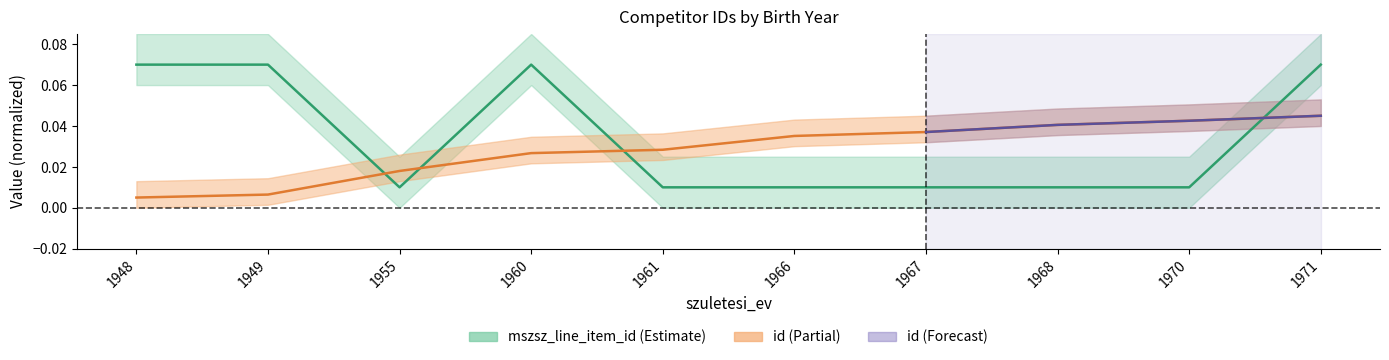

What is the sum of all mszsz_line_item_id values?

0.3